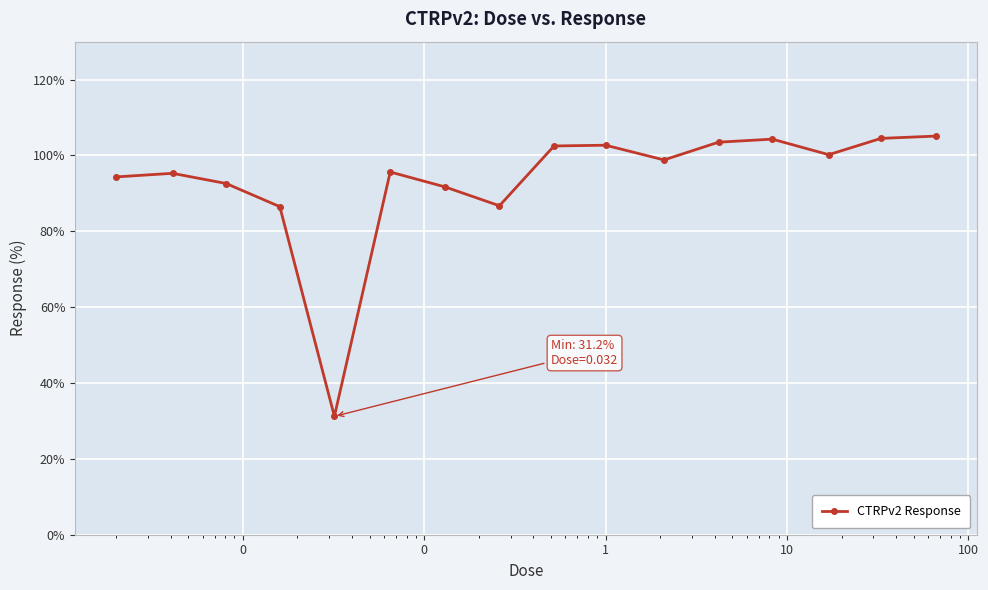

True or false: there are more than 1 points higher than both neighbors.

True